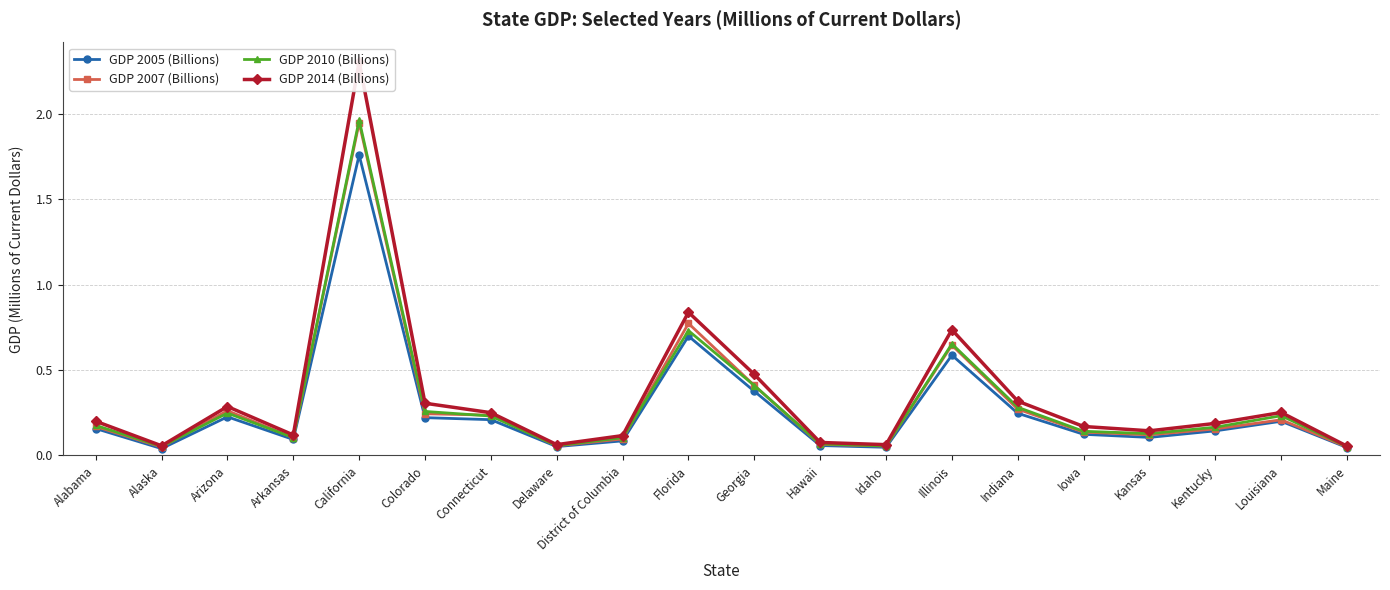

At California, list the series in order from smallest to largest.

GDP 2005 (Billions), GDP 2007 (Billions), GDP 2010 (Billions), GDP 2014 (Billions)